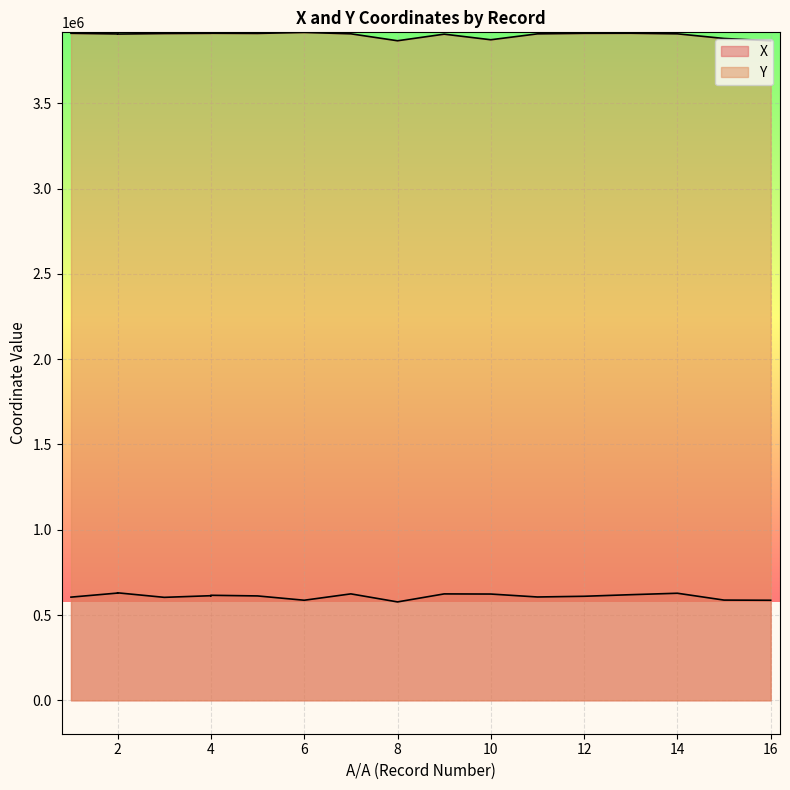

True or false: Y has a value of 3905885.5 at 2.

True